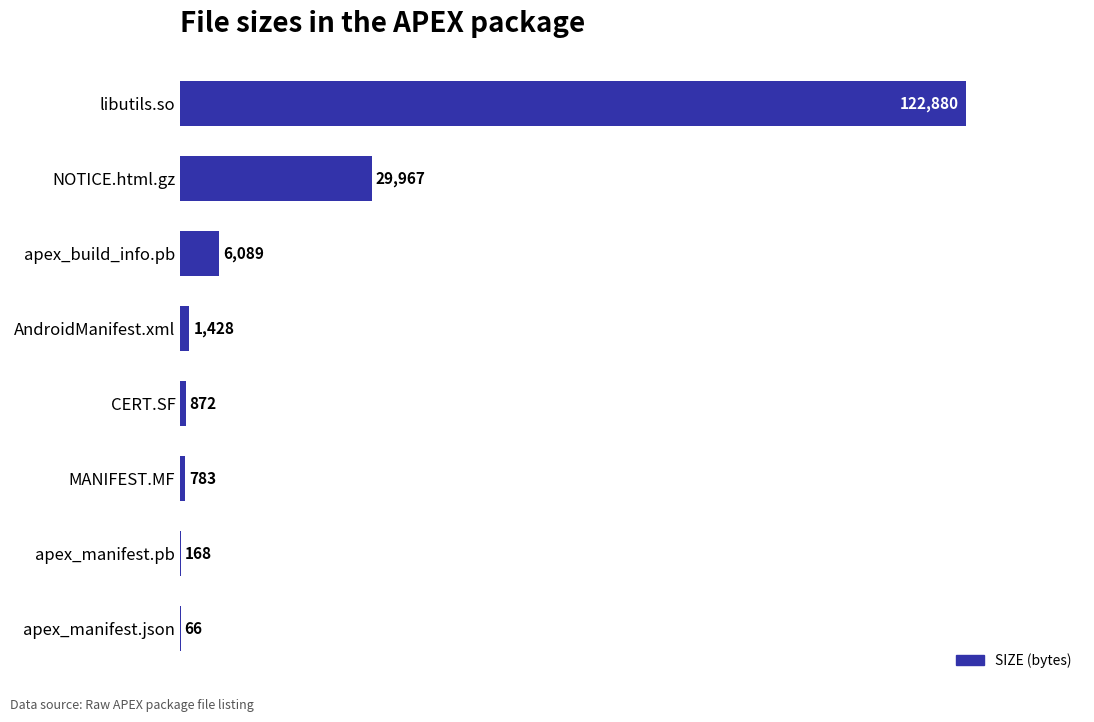

Reading top to bottom, transcribe all the data shown in this chart.

libutils.so=122880	NOTICE.html.gz=29967	apex_build_info.pb=6089	AndroidManifest.xml=1428	CERT.SF=872	MANIFEST.MF=783	apex_manifest.pb=168	apex_manifest.json=66